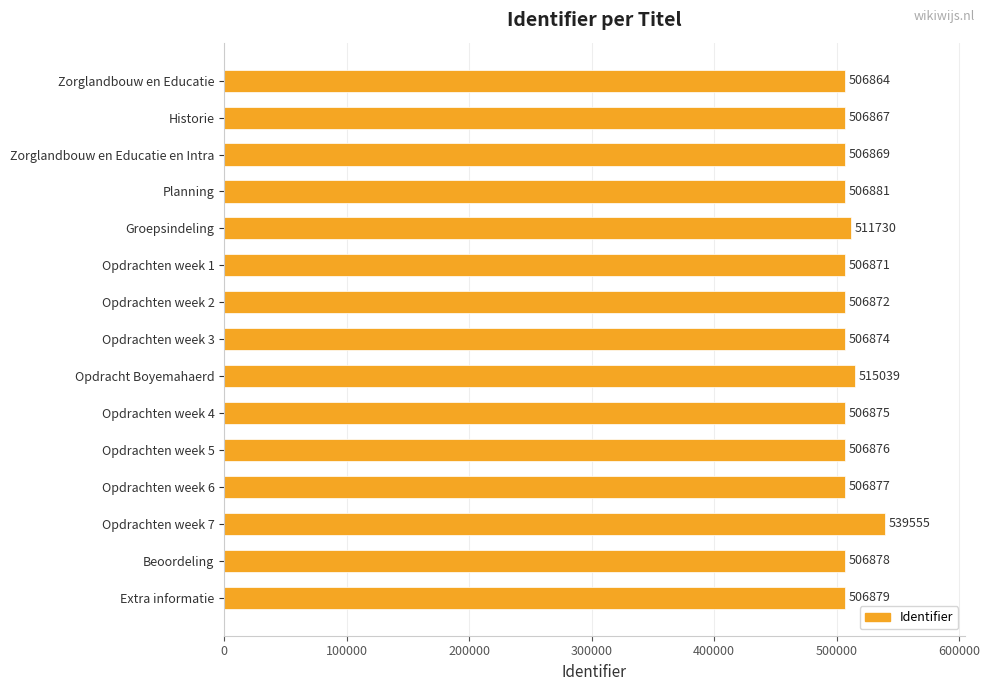

What is the label of the 2nd bar from the top?

Historie